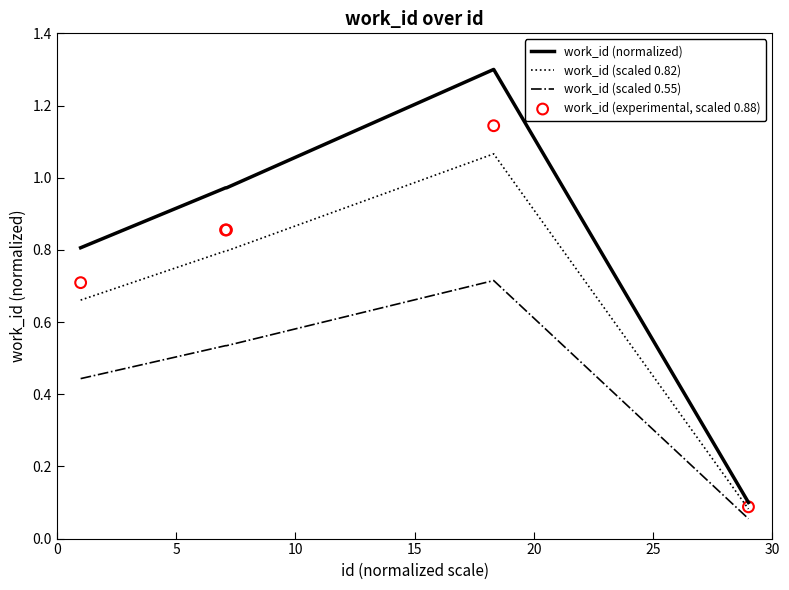

Which series has the largest Y range (max minus min)?

work_id (normalized)